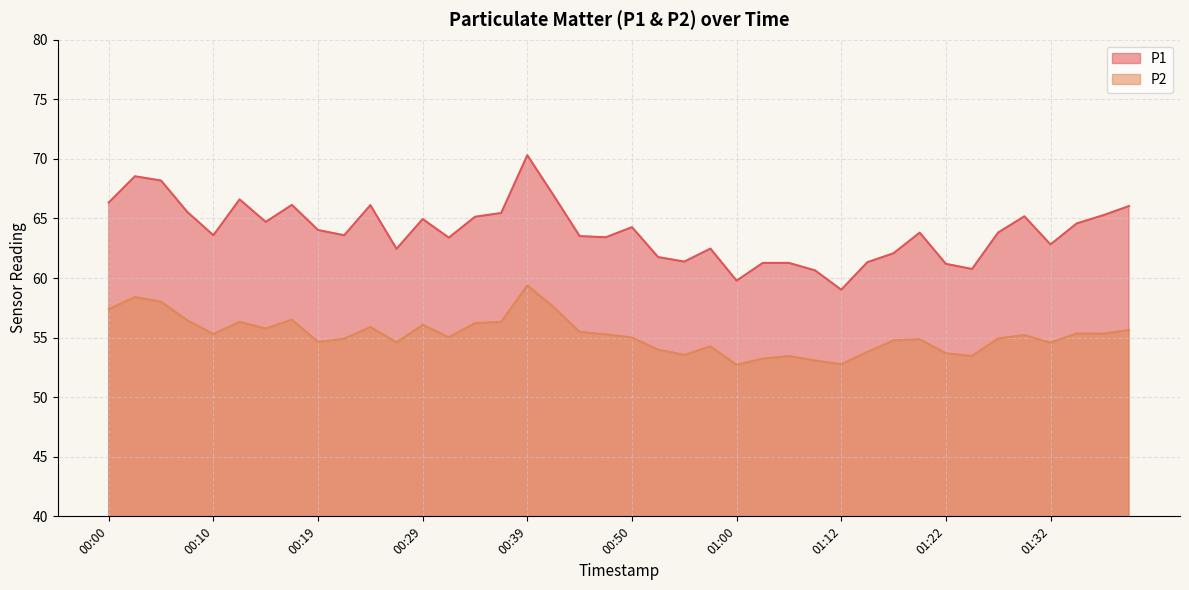

The value of P1 at 00:47 is 33.4. True or false?

False